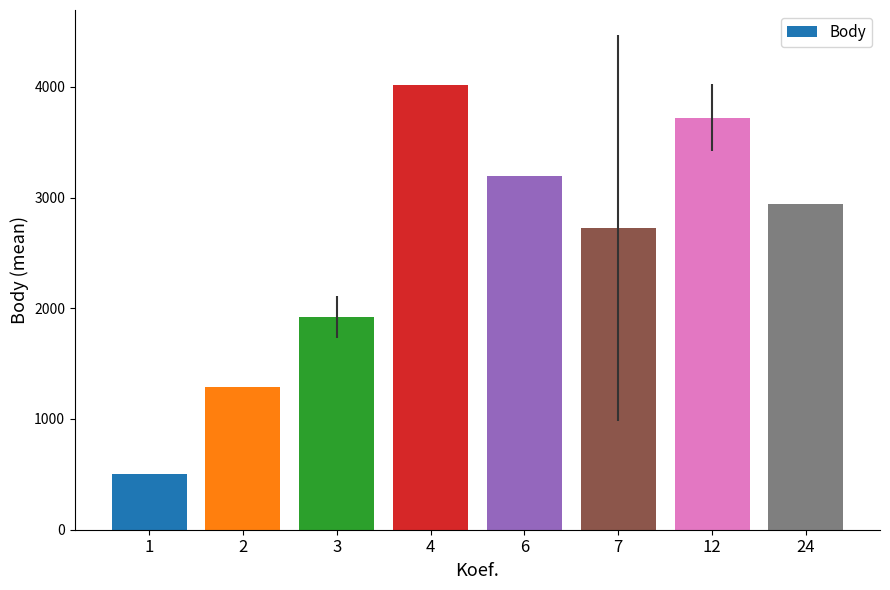

What is the average value?

2538.1